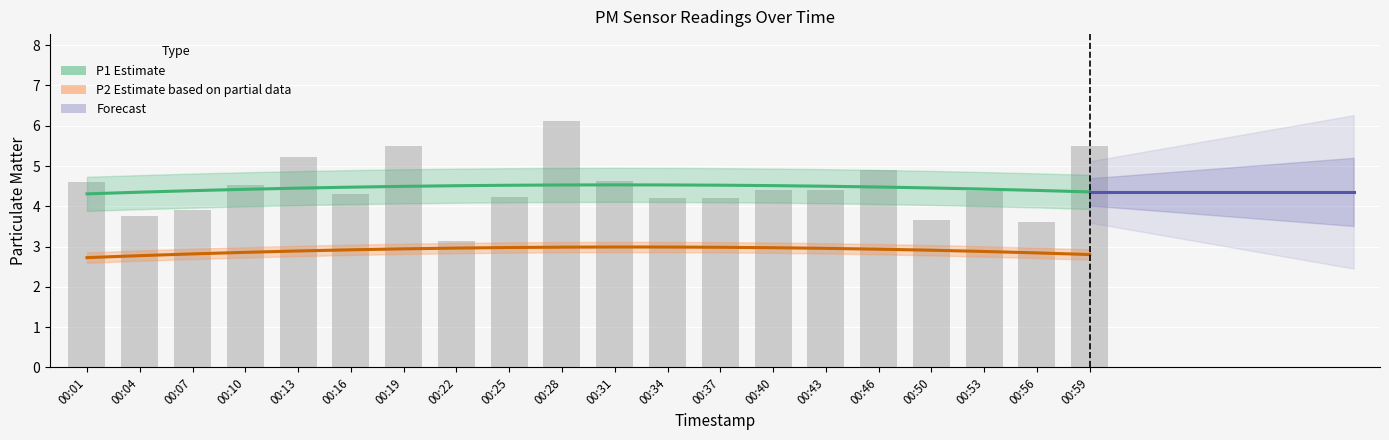

Between 00:43 and 00:04, which is larger?

00:43